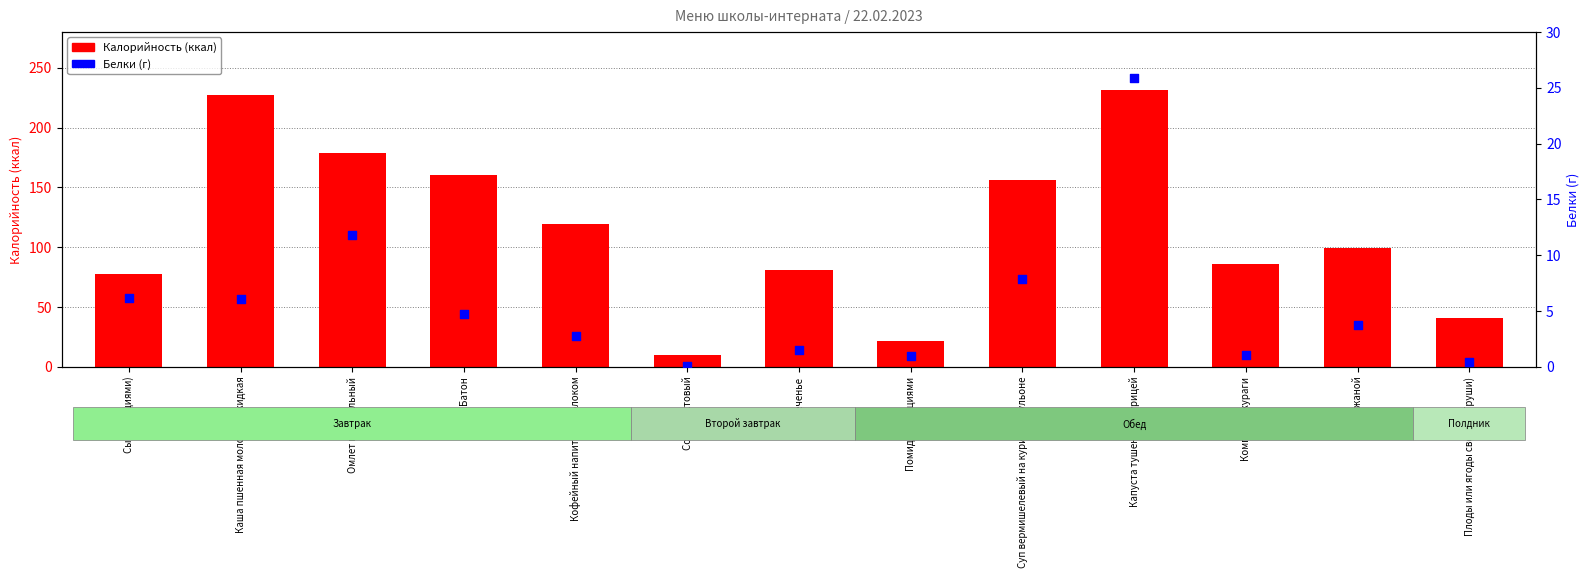

What is the total value across all series at Суп вермишелевый на курином бульоне?

163.9